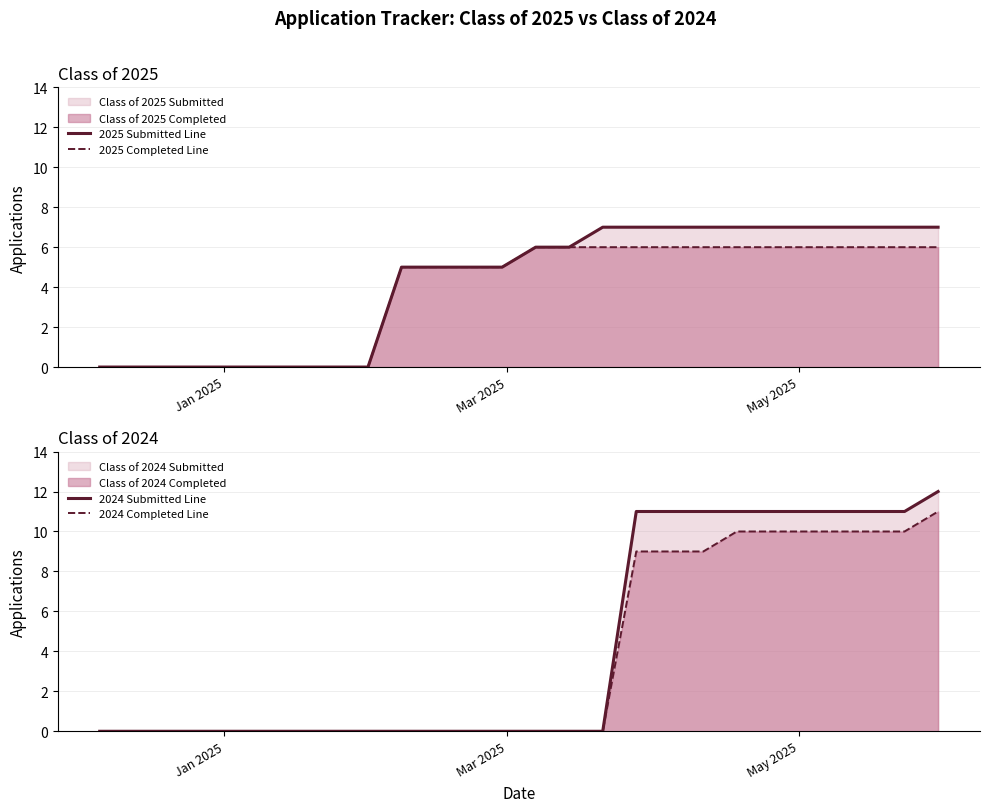

What is the average value of the 2024 Submitted Line series?

4